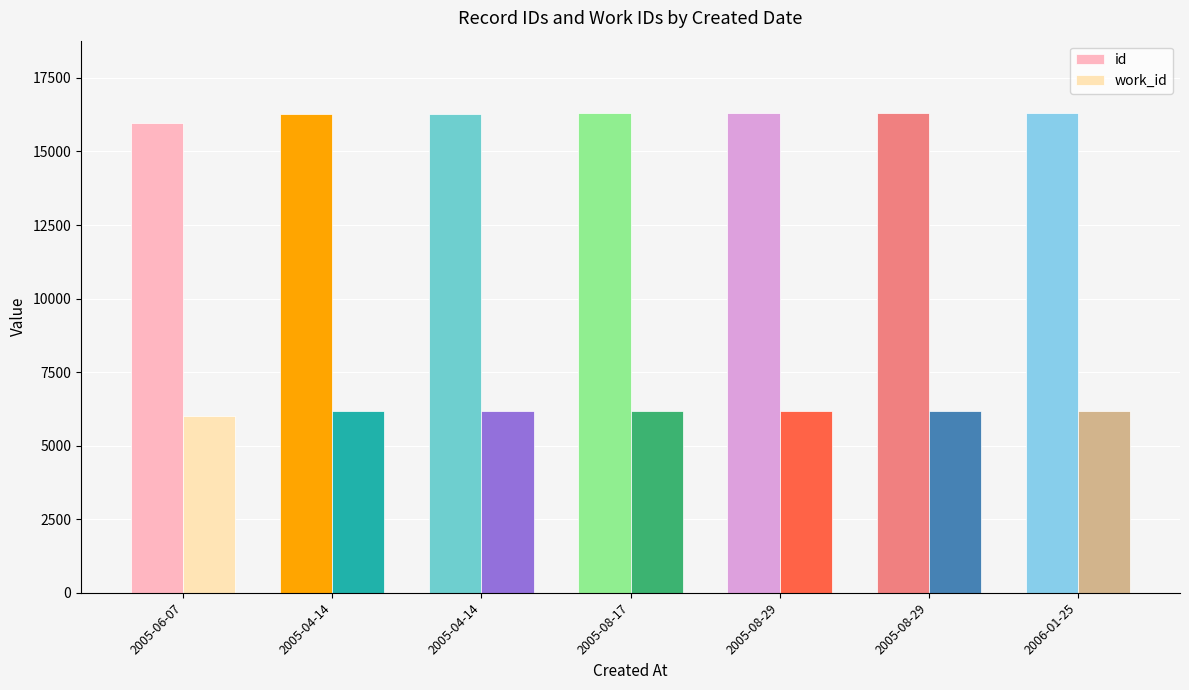

Is it true that work_id equals 1410 at 2005-04-14?

False